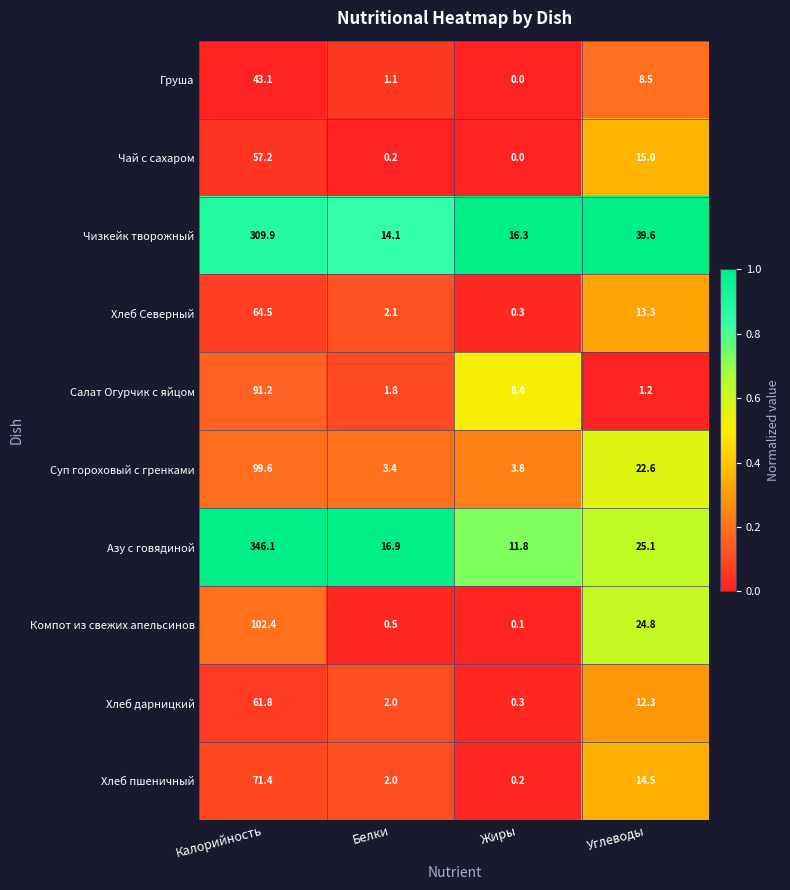

List the series in order of their peak value, highest first.

Азу с говядиной, Чизкейк творожный, Компот из свежих апельсинов, Суп гороховый с гренками, Салат Огурчик с яйцом, Хлеб пшеничный, Хлеб Северный, Хлеб дарницкий, Чай с сахаром, Груша